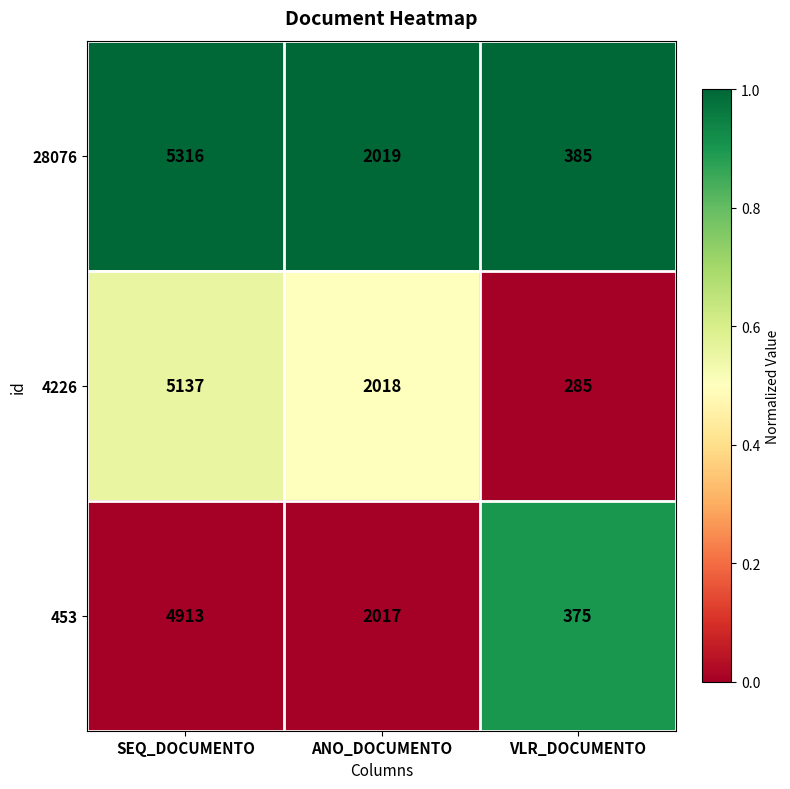

List the series in order of their overall mean, highest first.

28076, 4226, 453